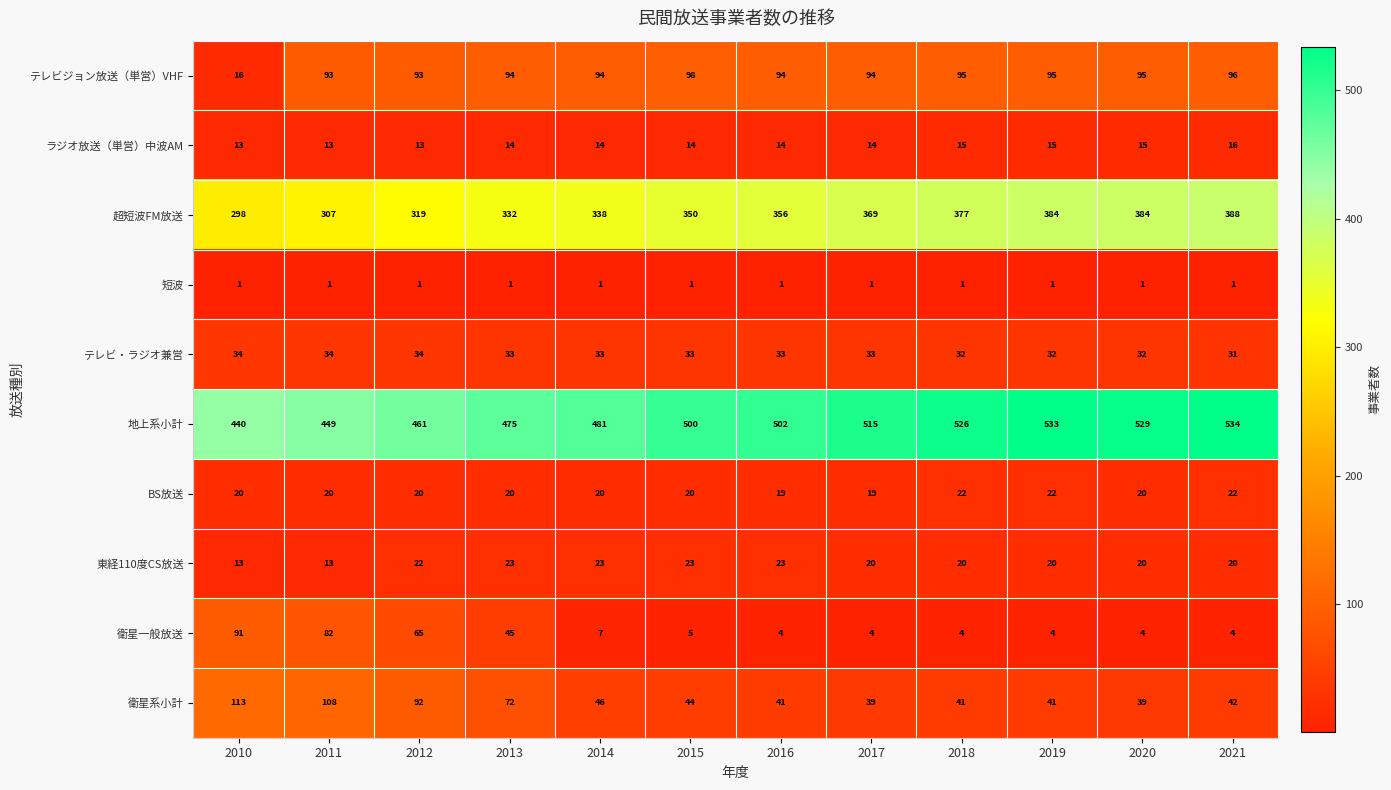

What is the sum of the ラジオ放送（単営）中波AM values at 2020 and 2019?

30